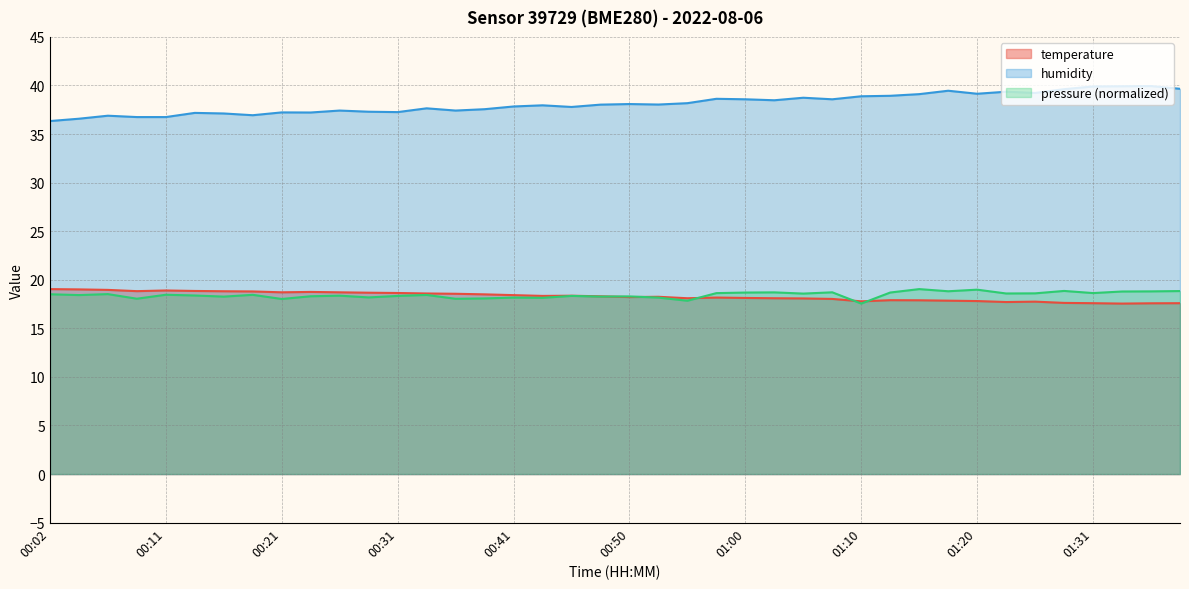

At which category does temperature reach its first local peak?

00:11